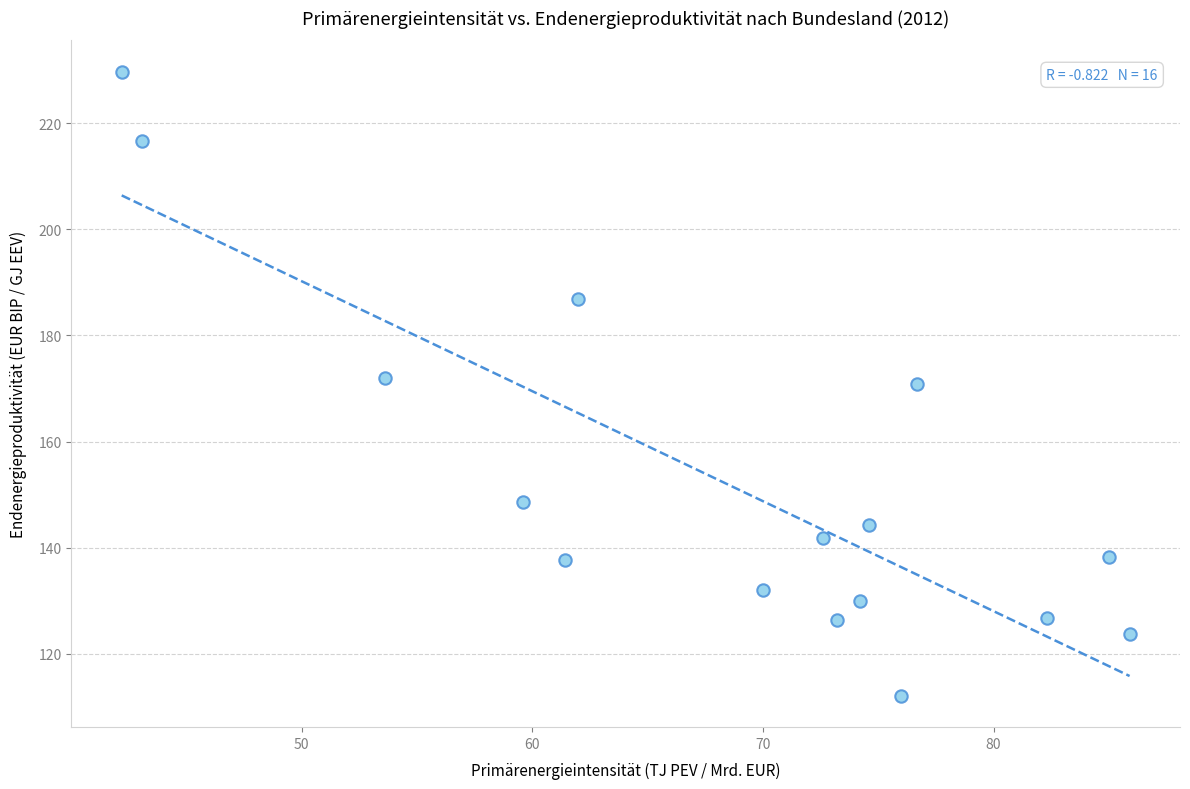

What is the range of X values (max minus min)?

43.7